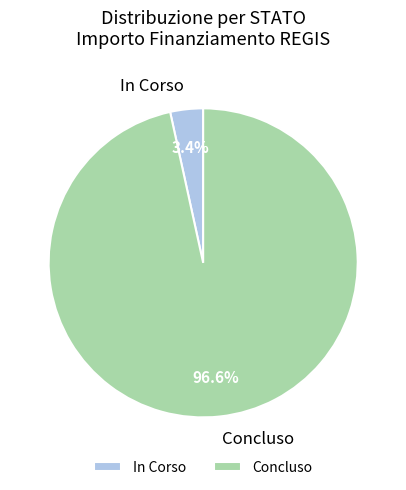

What is the total percentage of In Corso and Concluso?

100.0%